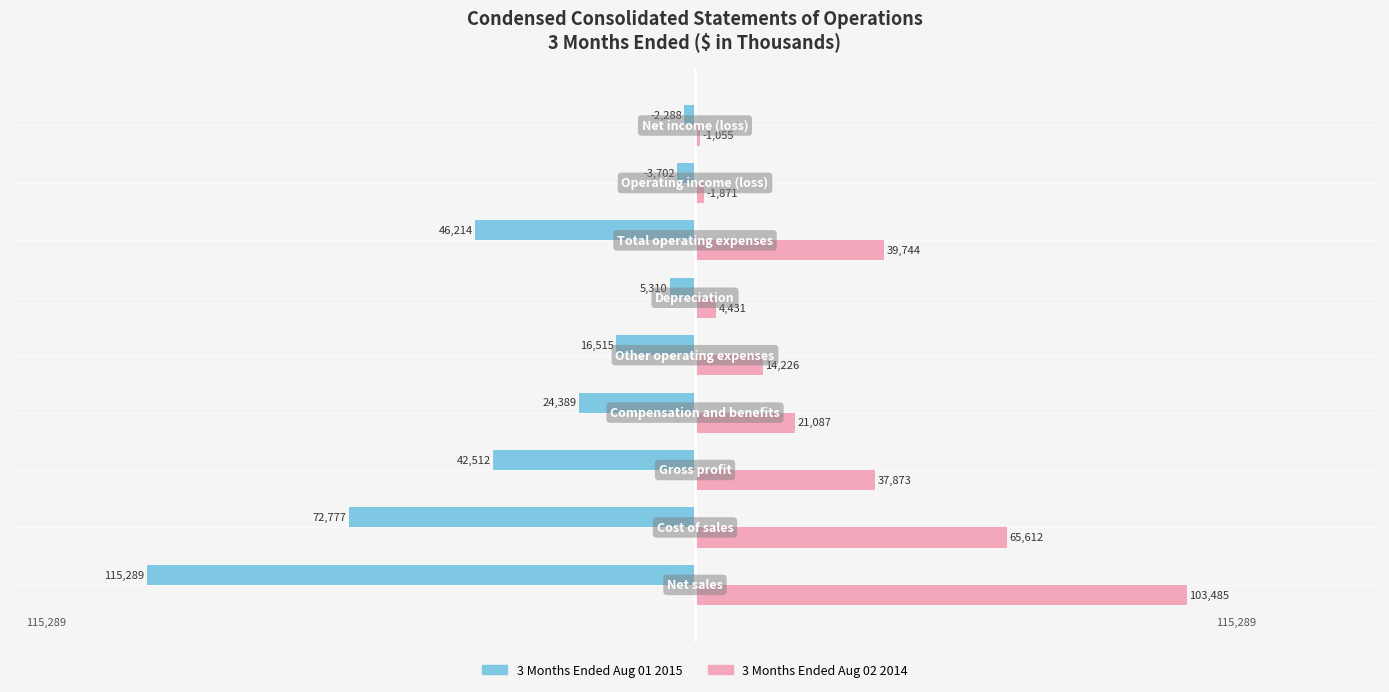

What are all the series names shown in the legend?

3 Months Ended Aug 01 2015, 3 Months Ended Aug 02 2014